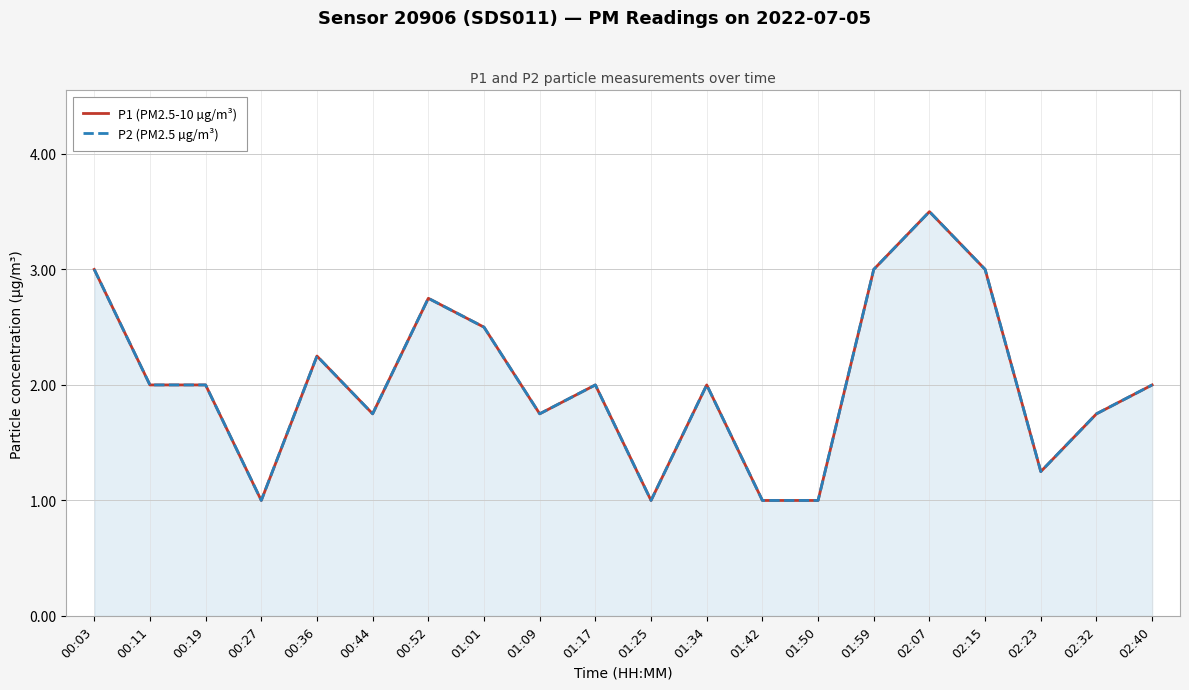

How many P1 (PM2.5-10 µg/m³) values are between 1 and 2?

13